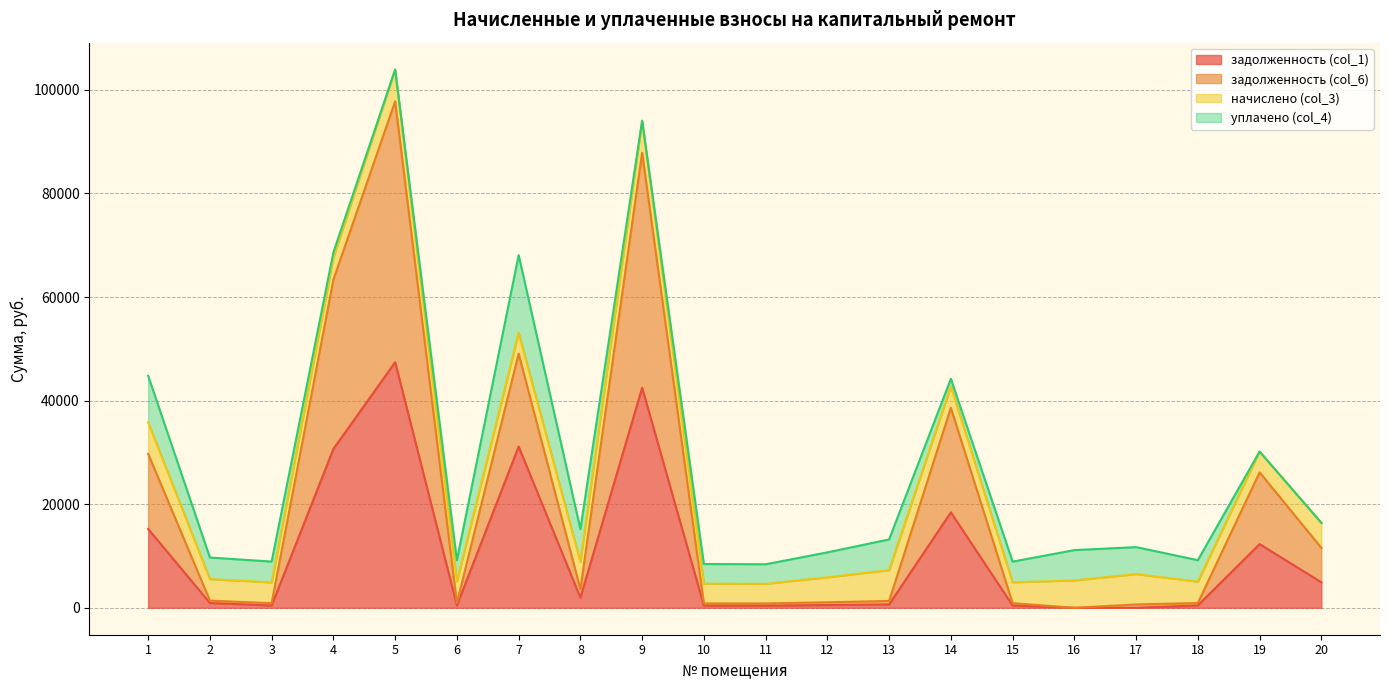

At which category is the sum across all series the highest?

5